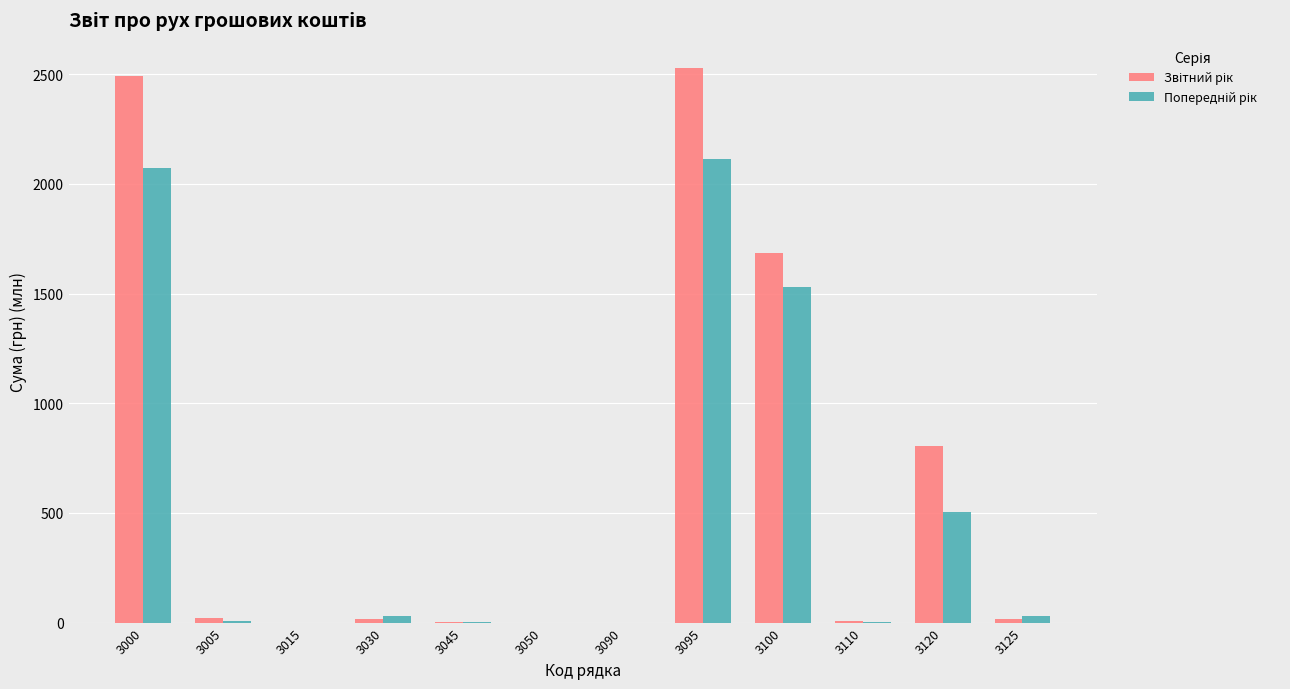

Is the value of Звітний рік at 3000 greater than the value of Попередній рік at 3100?

Yes